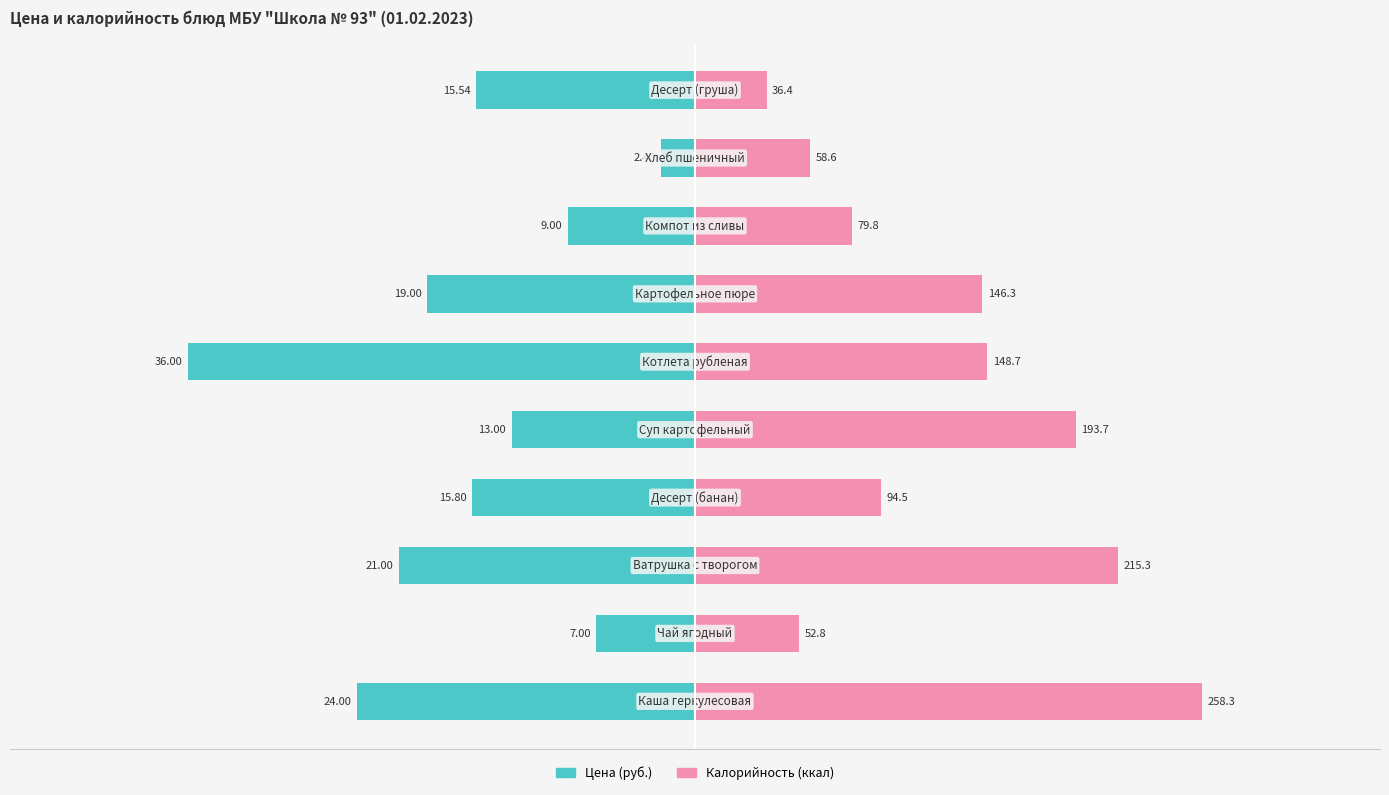

What is the difference between the maximum and minimum values in the Цена (руб.) series?

33.6